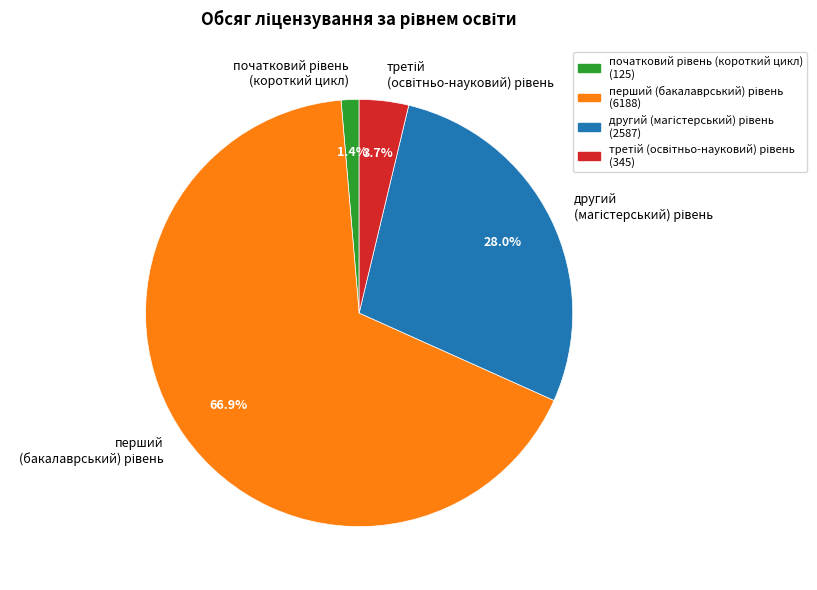

Does any single category account for the majority?

Yes